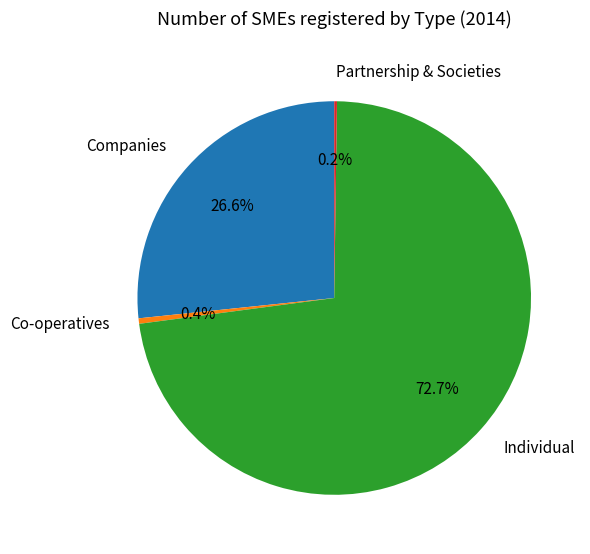

Which has a higher value, Companies or Individual?

Individual